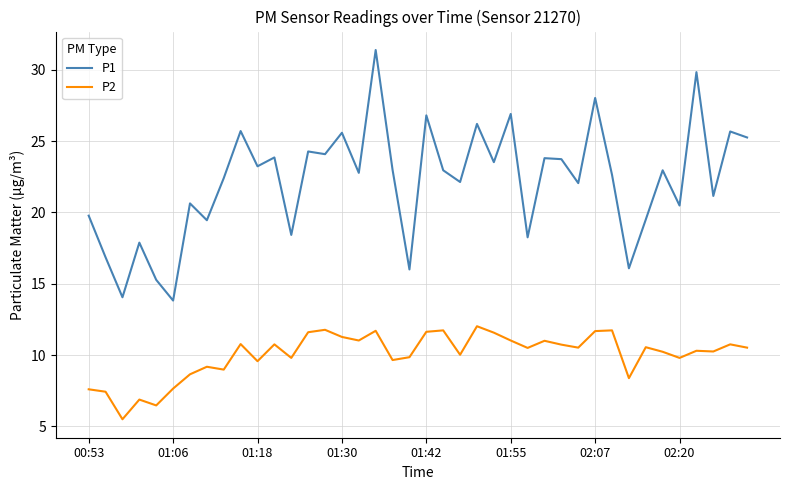

Which series has the largest total across all categories?

P1